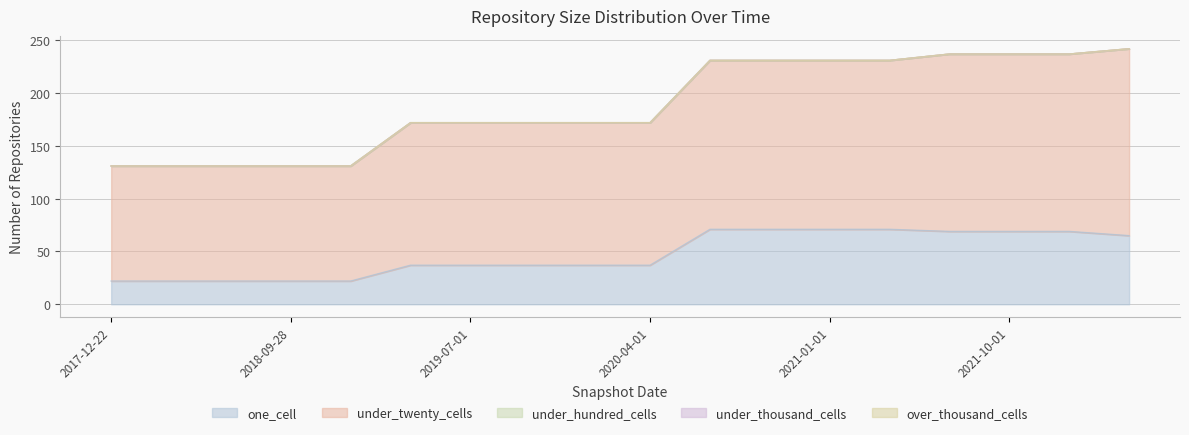

Rank the categories by under_hundred_cells value from lowest to highest.

2017-12-22, 2018-04-09, 2018-07-11, 2018-09-28, 2019-01-01, 2019-04-06, 2019-07-01, 2019-10-09, 2020-01-01, 2020-04-01, 2020-07-01, 2020-10-01, 2021-01-01, 2021-04-01, 2021-07-01, 2021-10-01, 2022-01-01, 2022-04-01